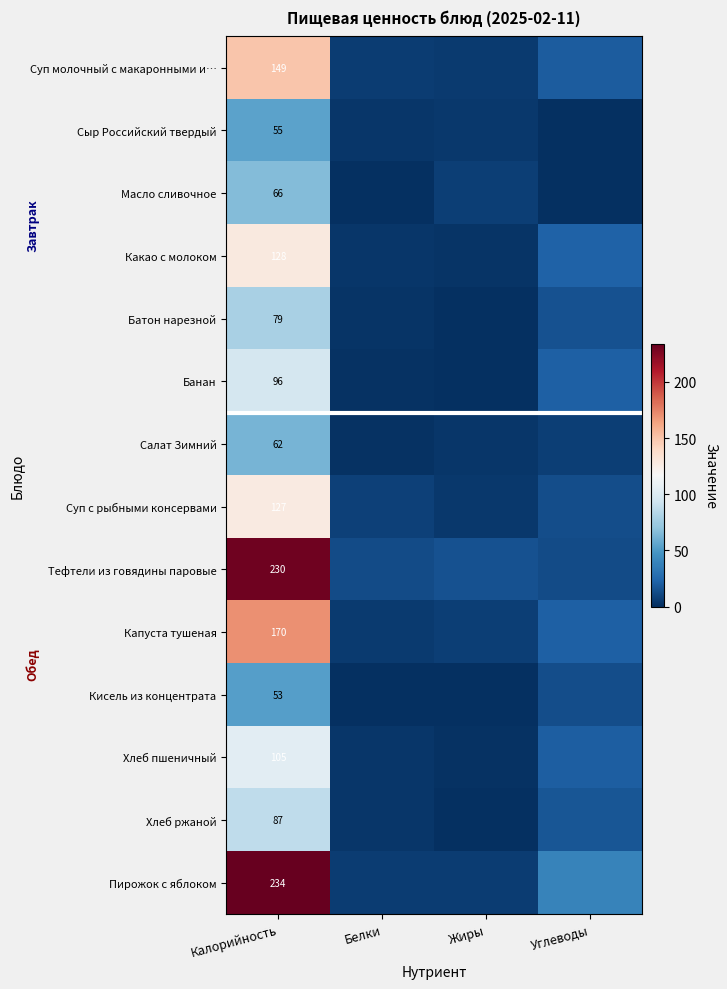

The value of Кисель из концентрата at Калорийность is 52.6. True or false?

True